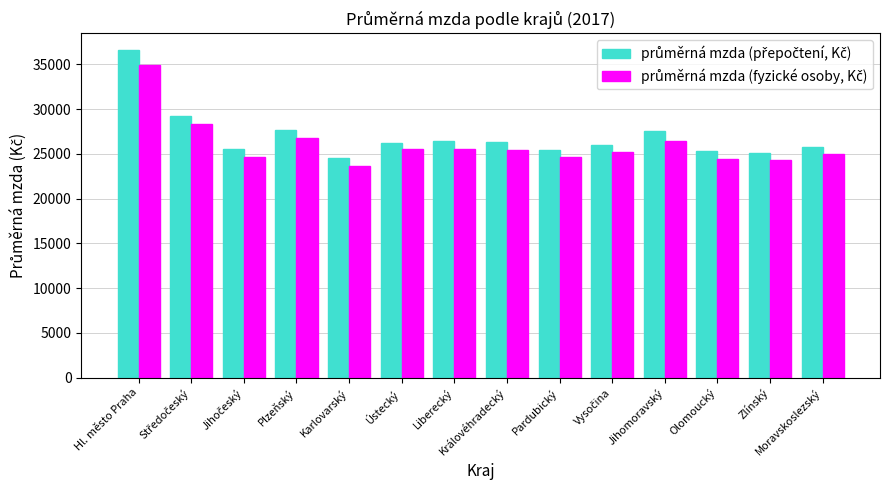

What is the difference between the highest and lowest values at Liberecký?

849